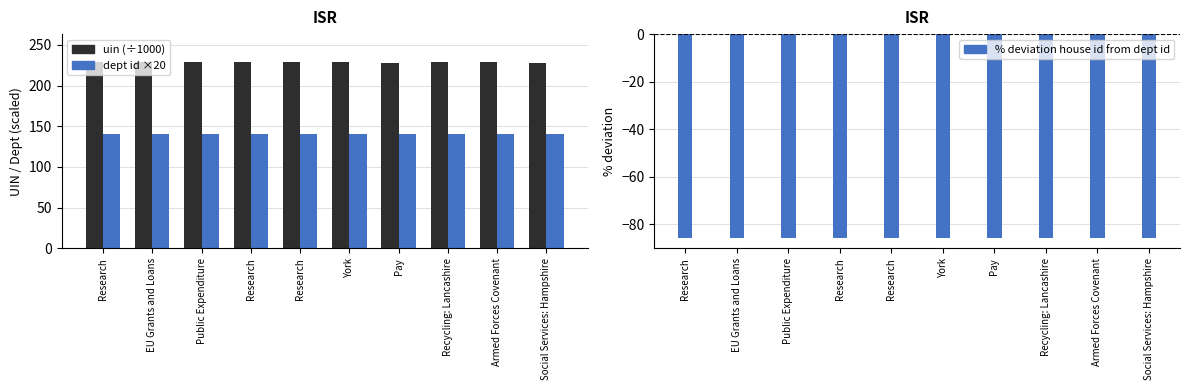

How many bars are there in each group?

3